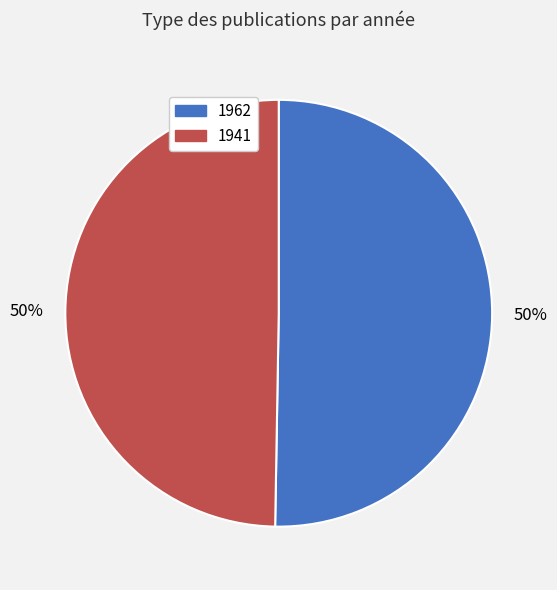

Which category accounts for the majority?

1962